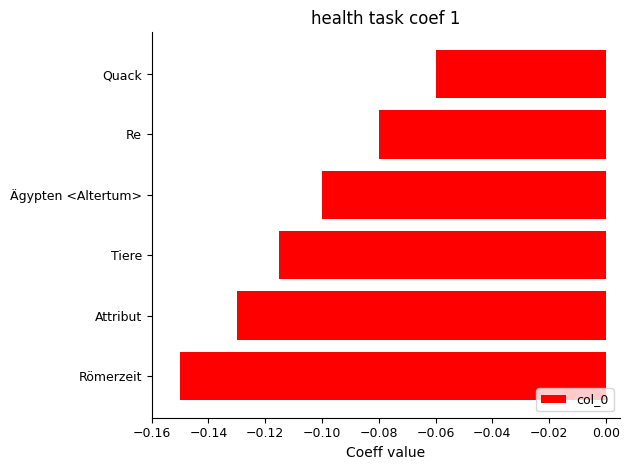

At which category does the chart reach its minimum across all series?

Römerzeit